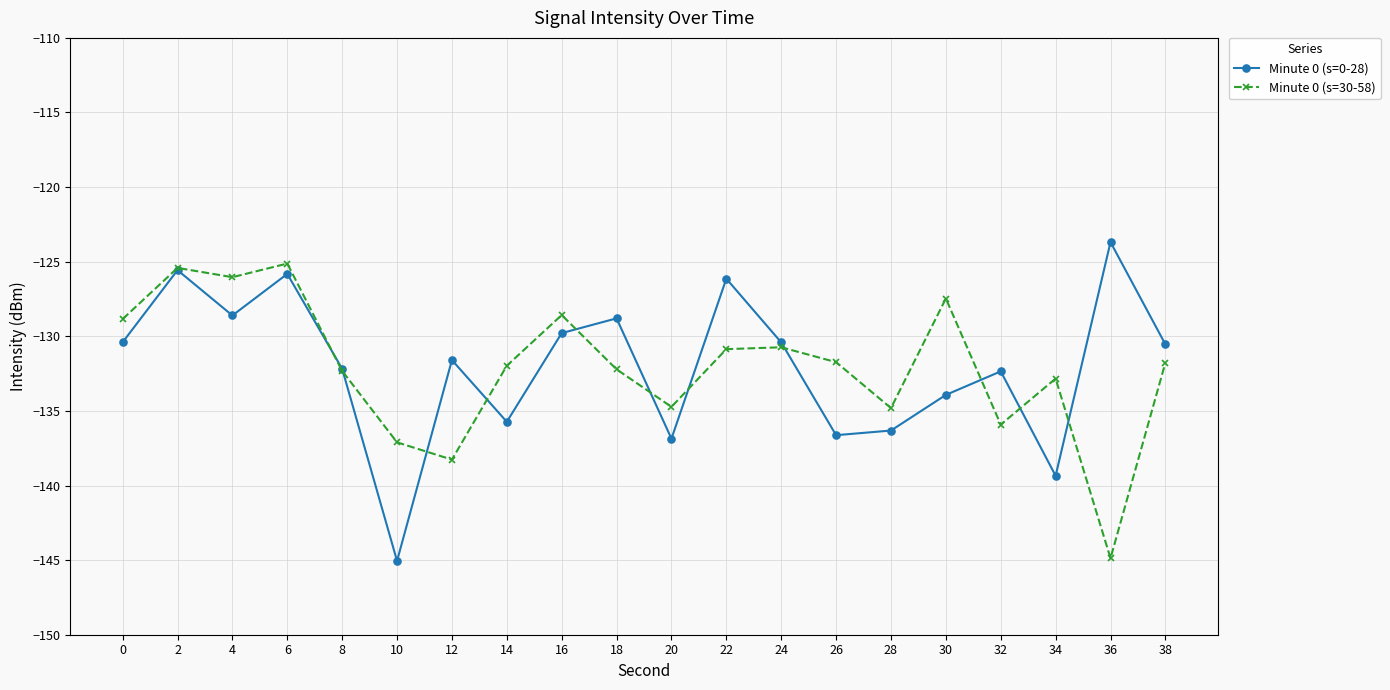

Rank the series by their maximum value, from lowest to highest.

Minute 0 (s=30-58), Minute 0 (s=0-28)